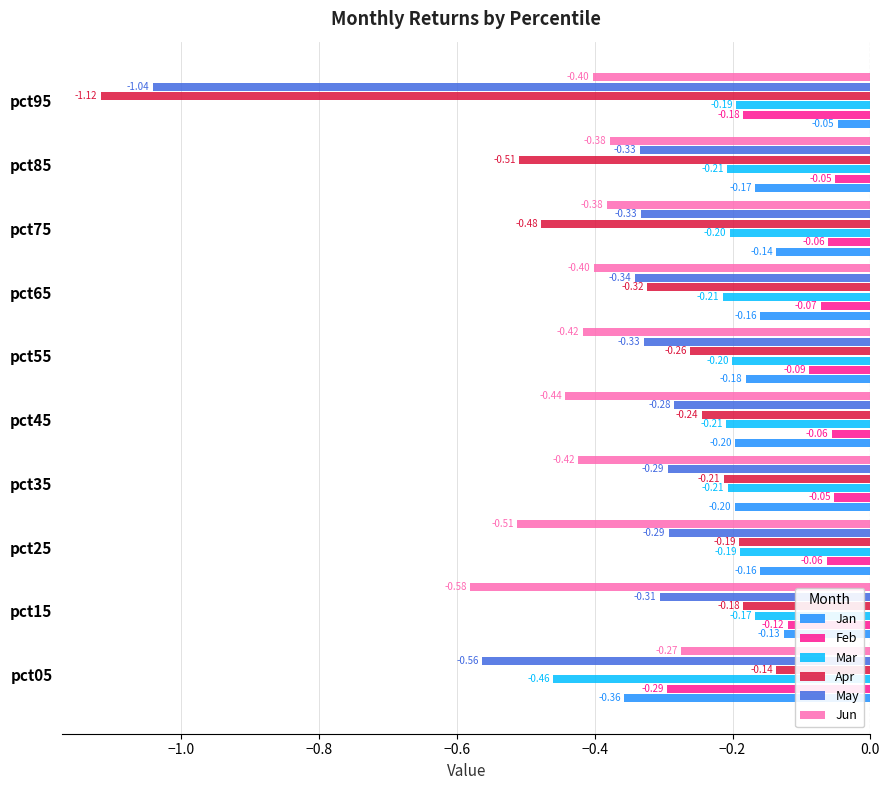

What is the sum of all Jan values?

-1.7